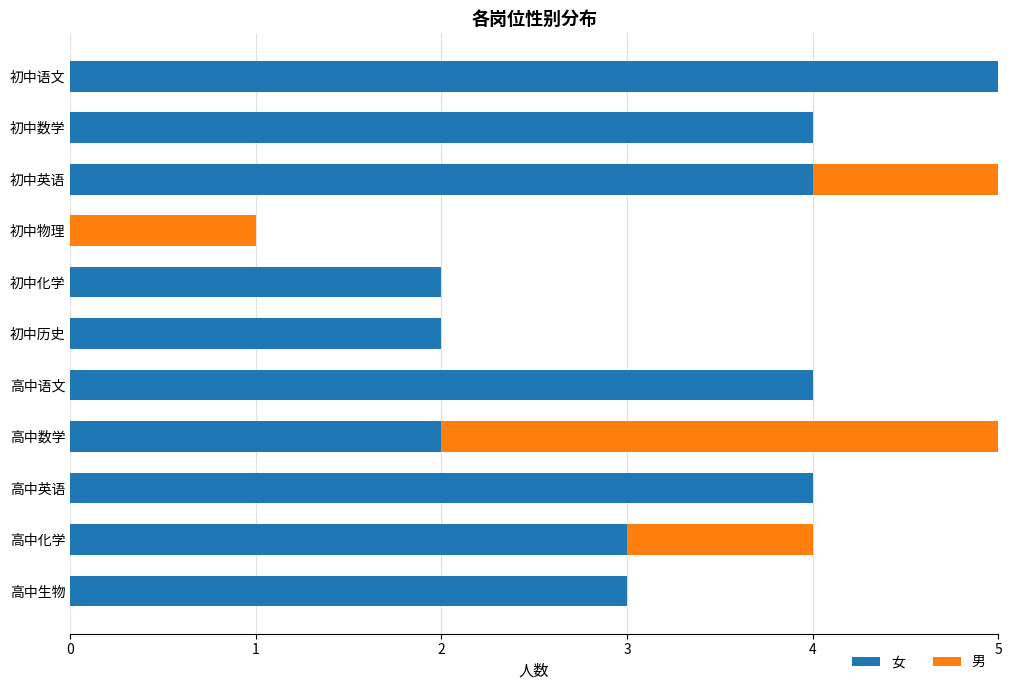

Is it true that 女 equals 5 at 初中英语?

False